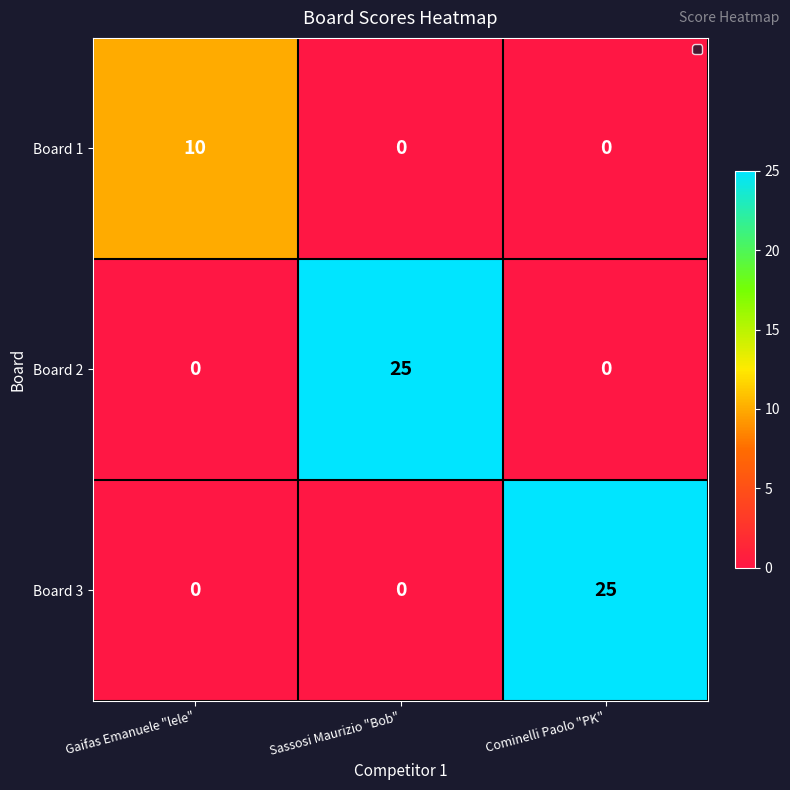

What is the maximum value shown in the chart?

25